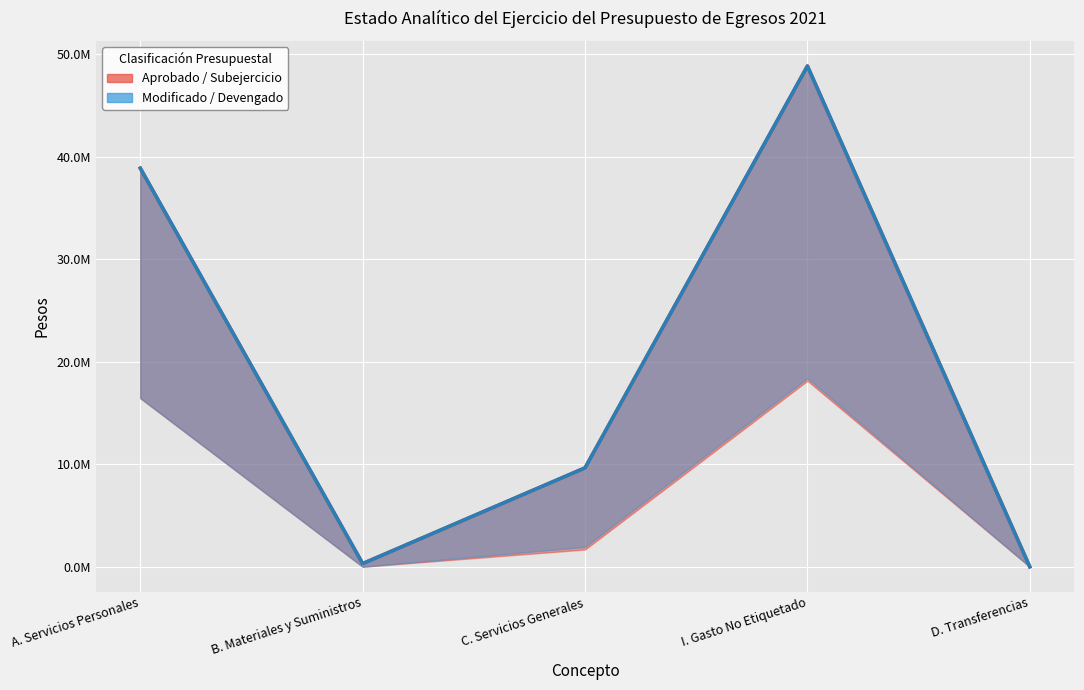

How many lines are shown in the chart?

2